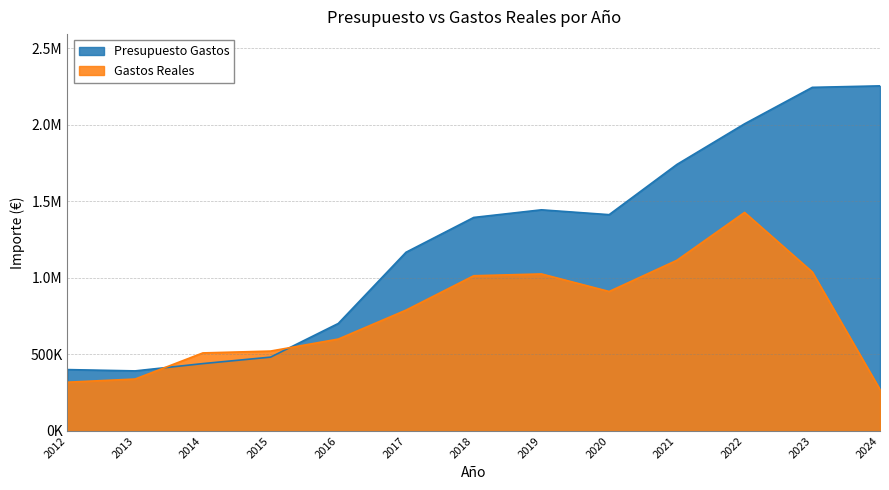

What is the difference between the highest and lowest values at 2018?

381092.7